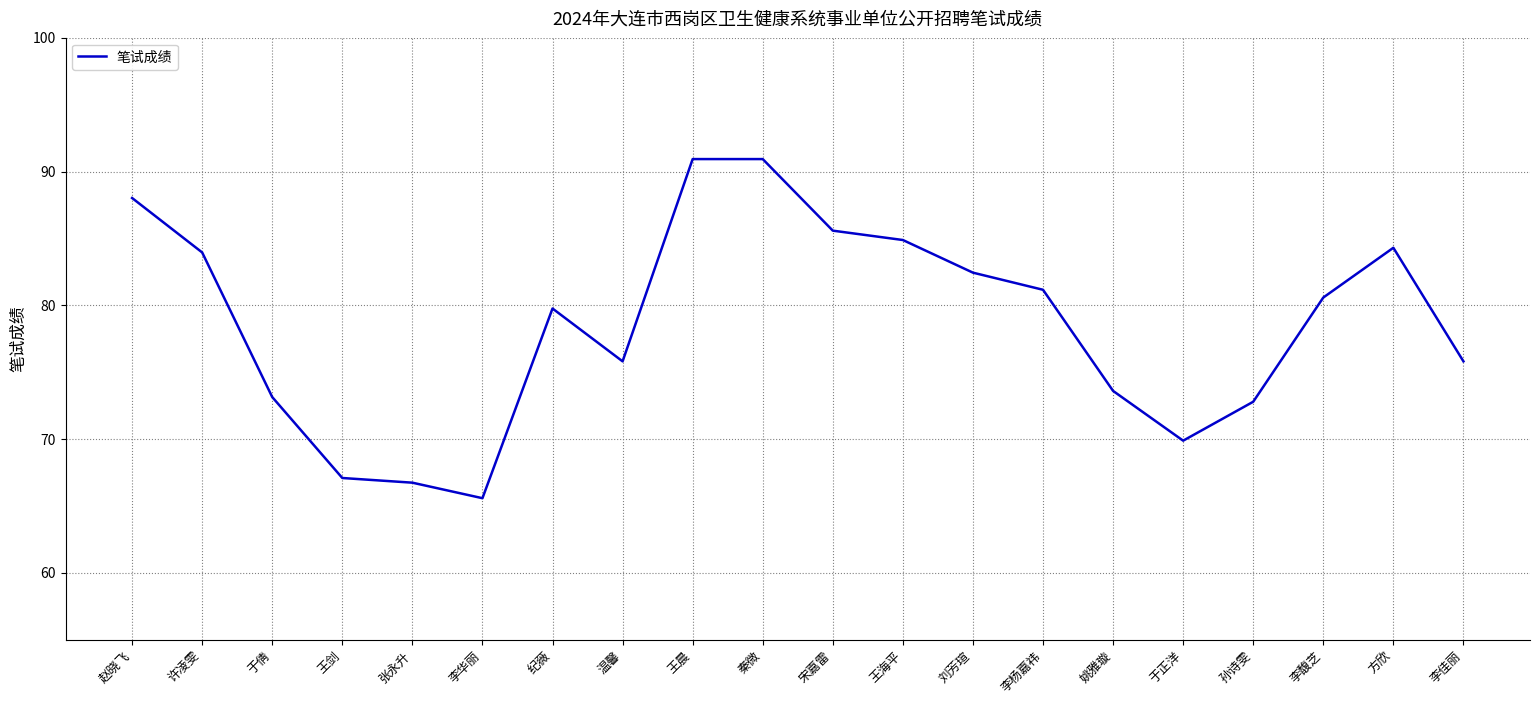

Reading right to left, extract all data points from this chart.

75.8	84.3	80.6	72.8	69.9	73.6	81.2	82.4	84.9	85.6	90.9	90.9	75.8	79.8	65.6	66.7	67.1	73.1	84.0	88.0